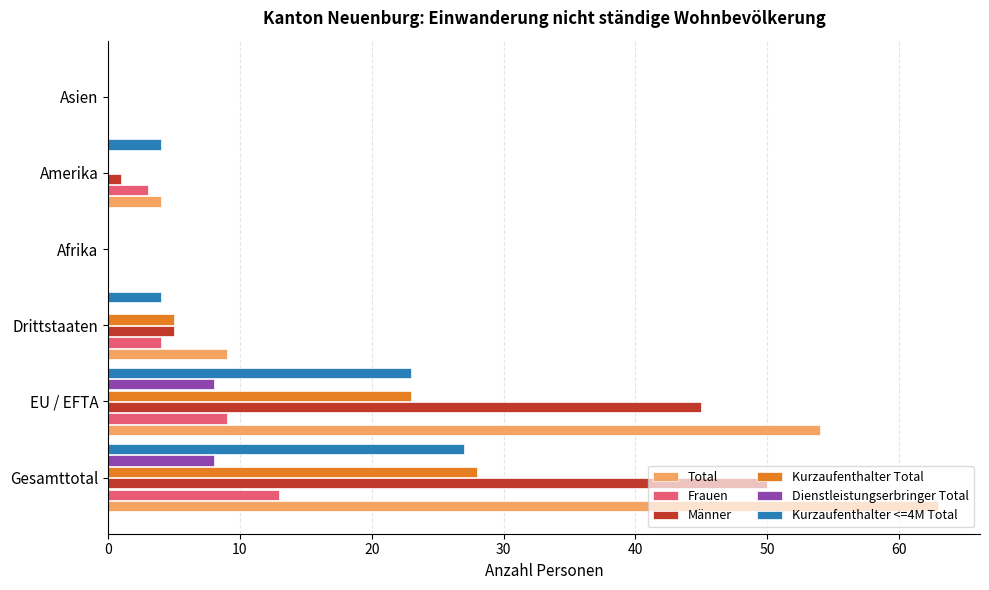

Which series has the largest total across all categories?

Total